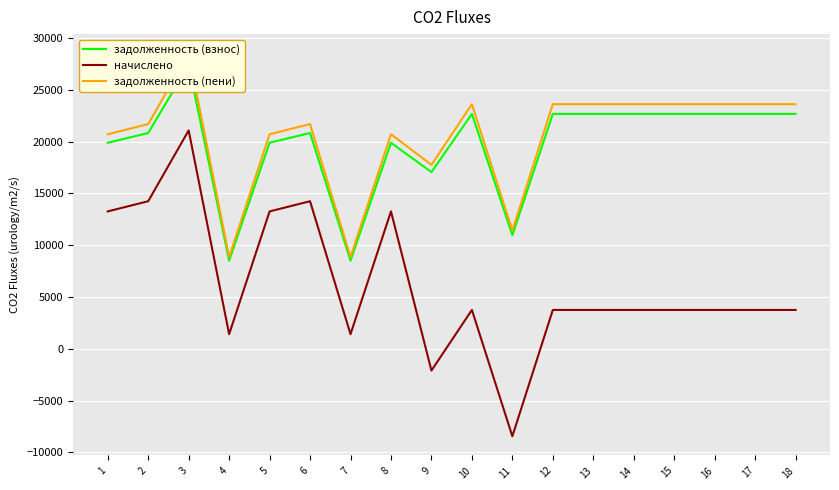

At which category does начислено reach its first local peak?

3